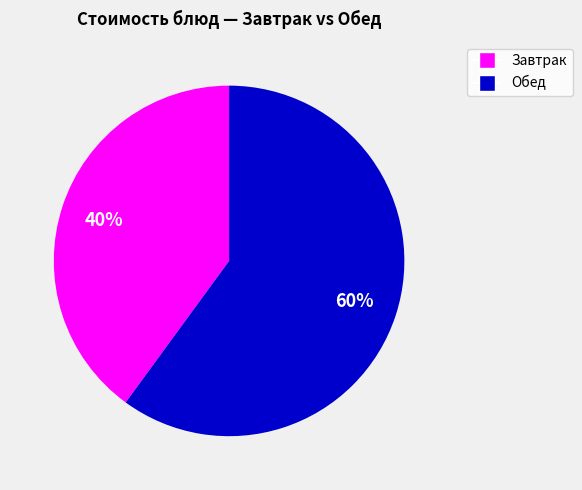

To the nearest percent, what is the difference between the largest and smallest slice percentages?

20%